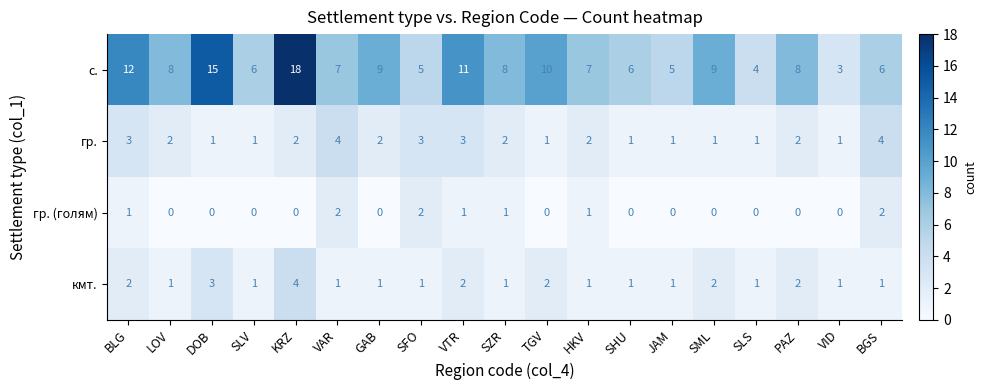

Which series has the largest range (max minus min)?

с.